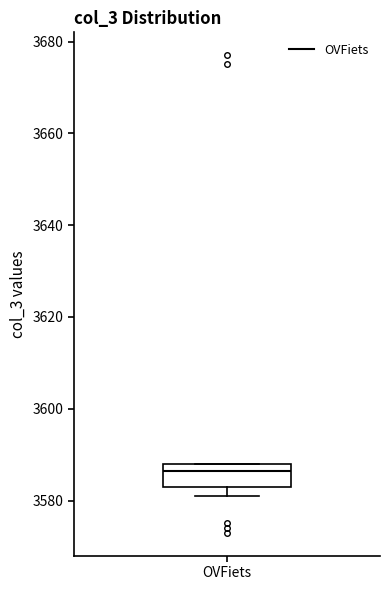

Read this box plot against the y-axis: the position of the median line, the range covered by the box, and the ends of both whiskers. The values are not printed on the chart, so give them approximately, as read against the axis.

median 3586, box 3584 to 3588, whiskers 3582 to 3588